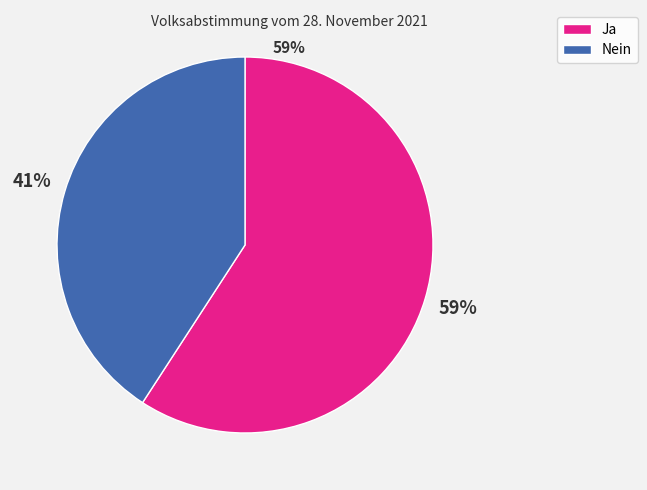

To the nearest percent, what is the difference between the Nein and Ja slice percentages?

18%